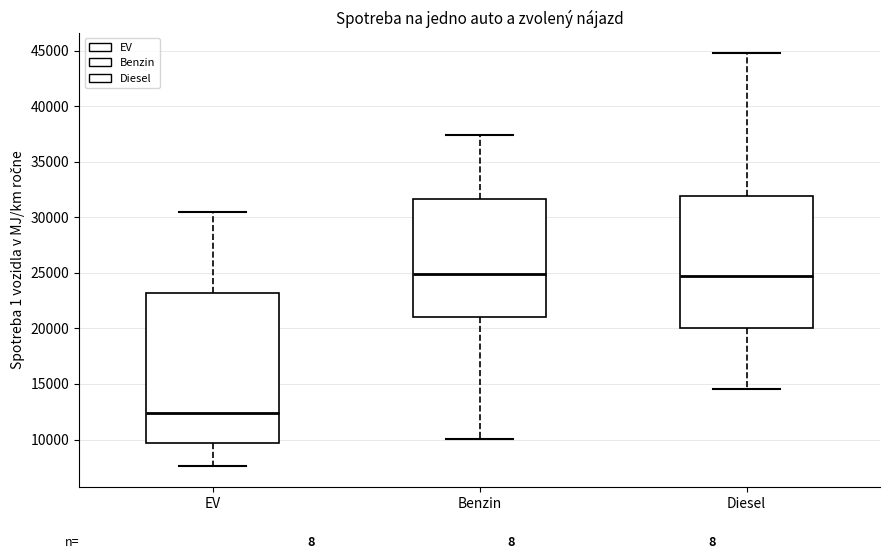

Reading left to right, transcribe this box plot: for each box, give where its median line is, the range the box spans, and where its two whiskers end, as read against the y-axis. The values are not printed on the chart, so give them approximately, as read against the axis.

EV: median 12500, box 9500 to 23000, whiskers 7500 to 30500
Benzin: median 25000, box 21000 to 31500, whiskers 10000 to 37500
Diesel: median 24500, box 20000 to 32000, whiskers 14500 to 45000